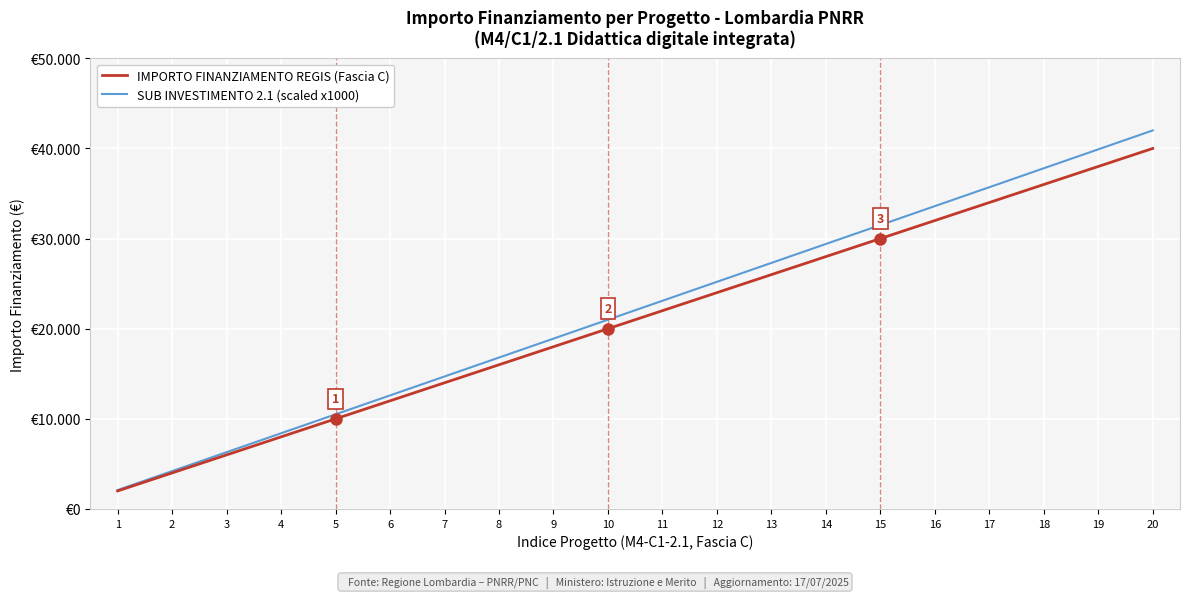

What are all the series names shown in the legend?

IMPORTO FINANZIAMENTO REGIS (Fascia C), SUB INVESTIMENTO 2.1 (scaled x1000)